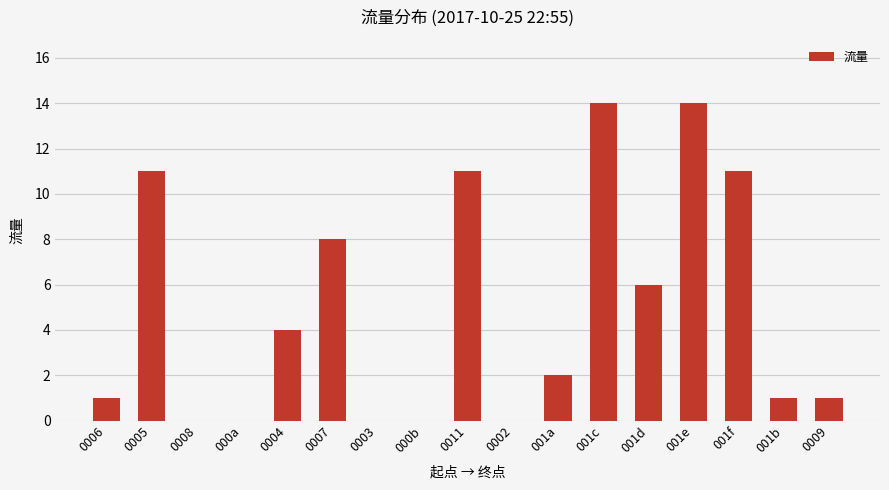

How many categories are shown in the chart?

17